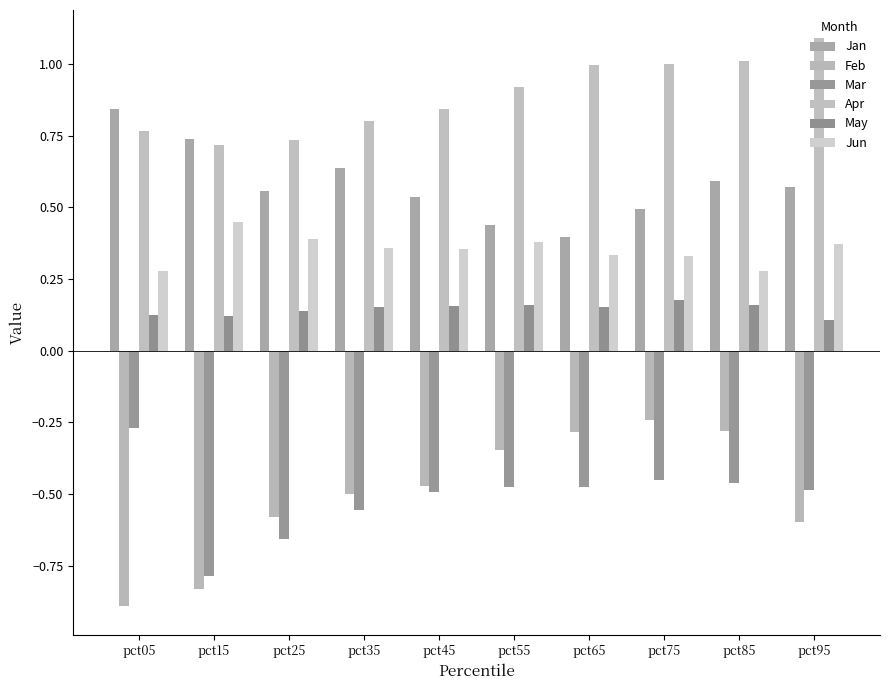

Which category has the highest value in the Apr series?

pct95